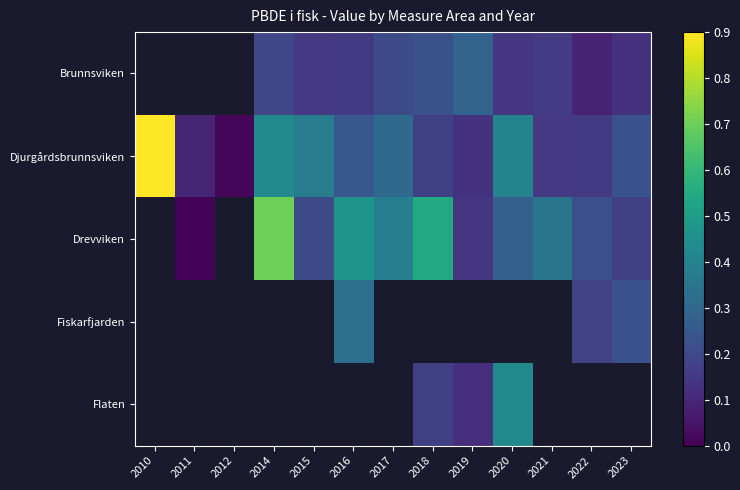

Which series has the widest spread of values?

Djurgårdsbrunnsviken